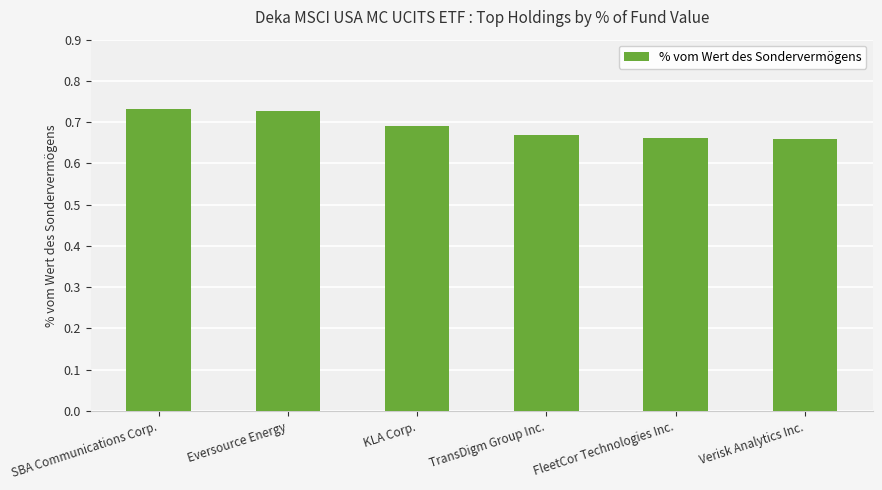

Between TransDigm Group Inc. and Eversource Energy, which is larger?

Eversource Energy